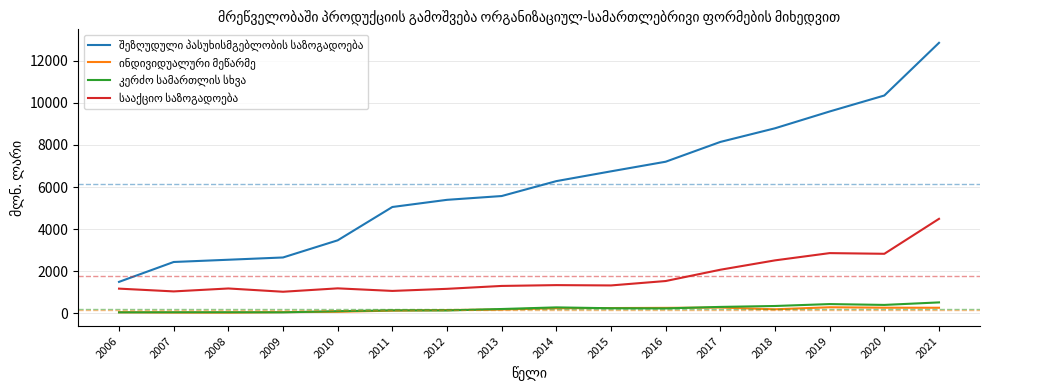

At which category does the chart reach its peak across all series?

2021